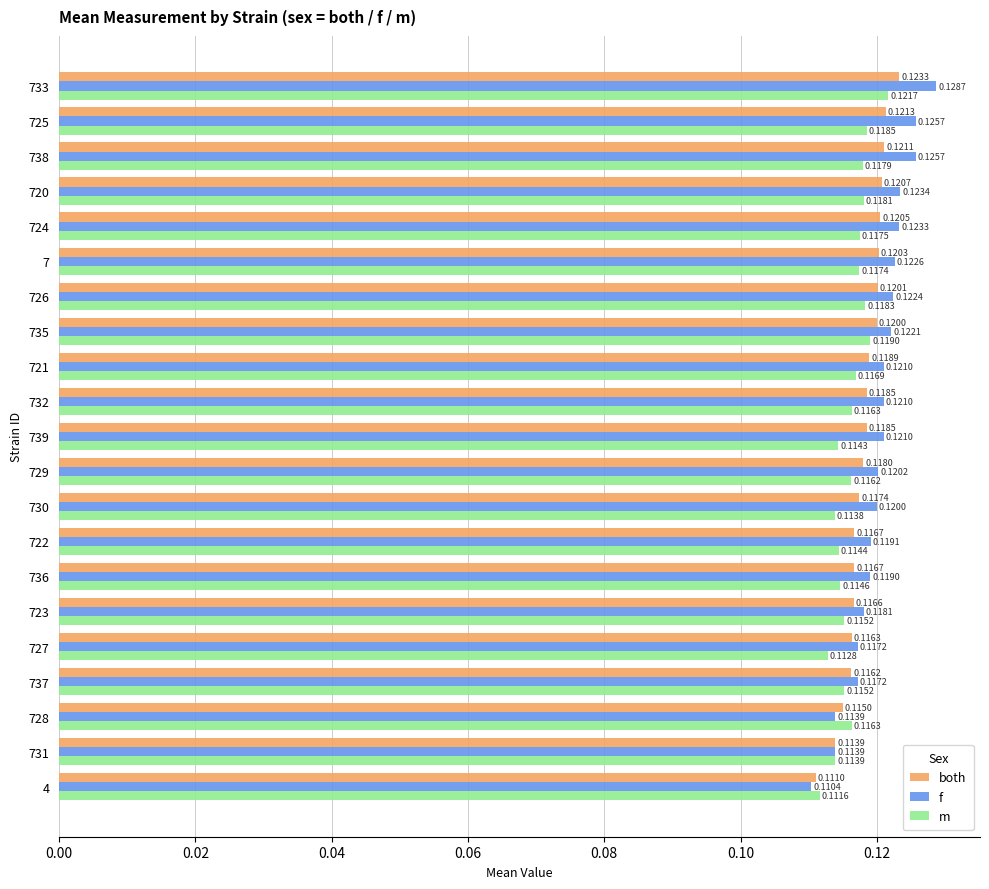

Where is both nearest to the value 0?

4